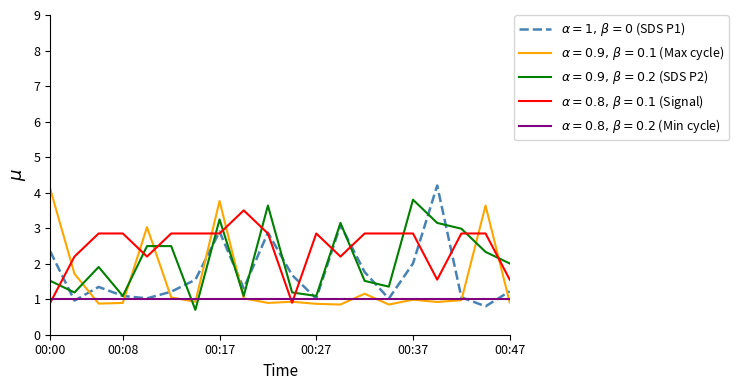

How many lines are shown in the chart?

5